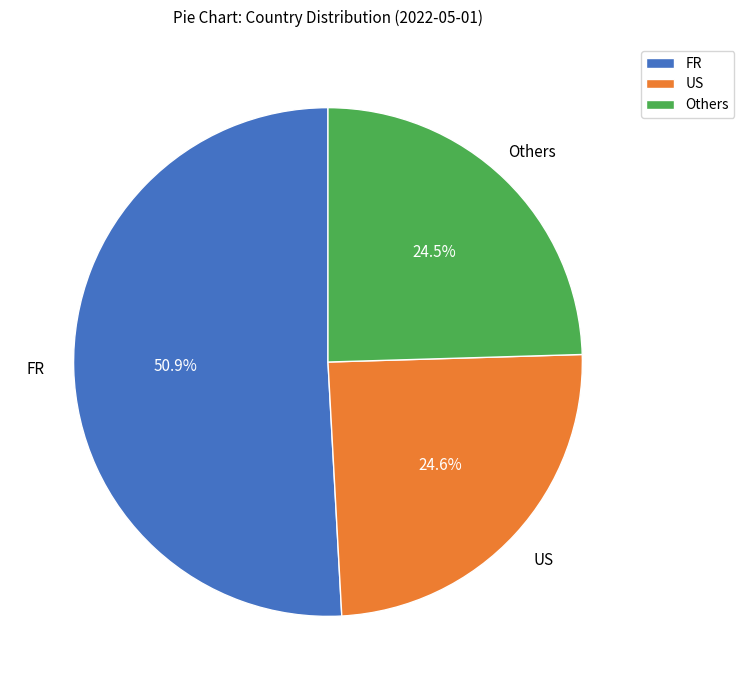

What is the ratio of the value at FR to the value at Others?

2.1